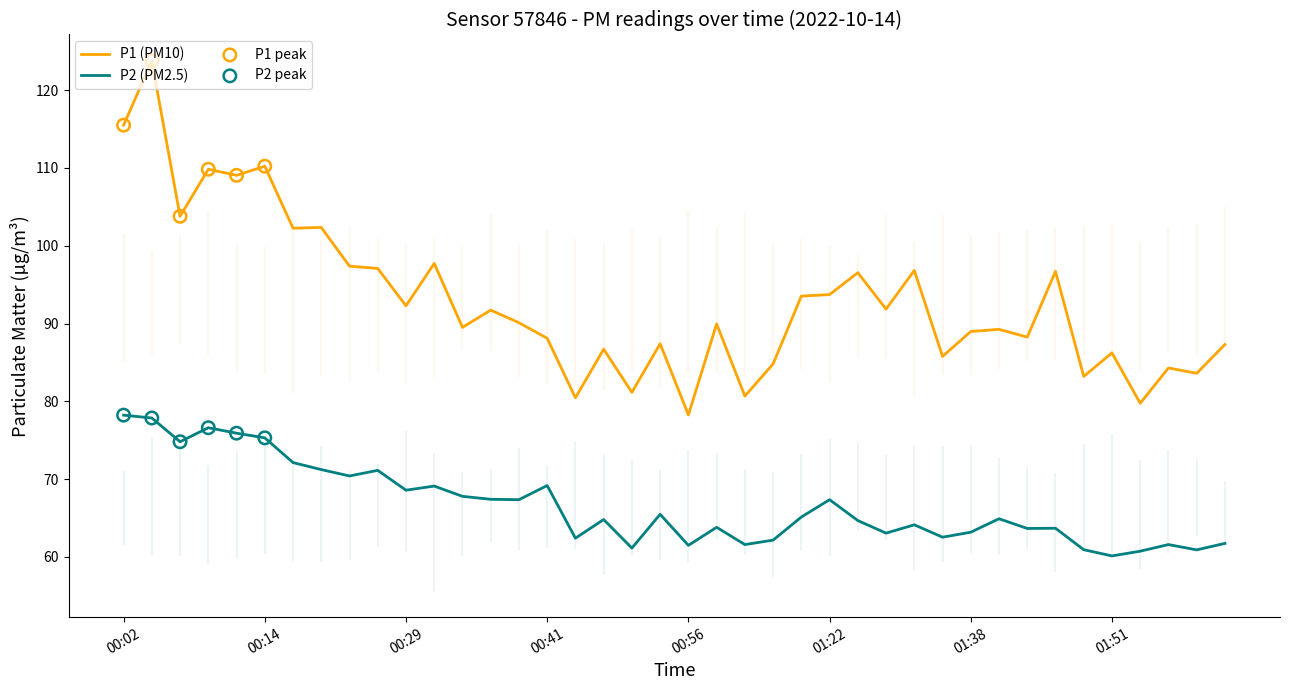

What are all the series names shown in the legend?

P1, P2